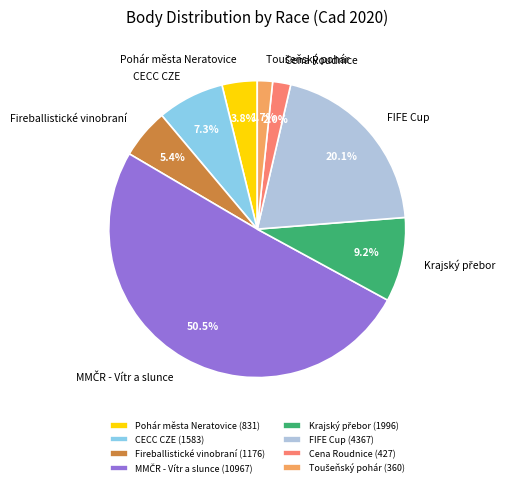

Between CECC CZE and FIFE Cup, which is larger?

FIFE Cup